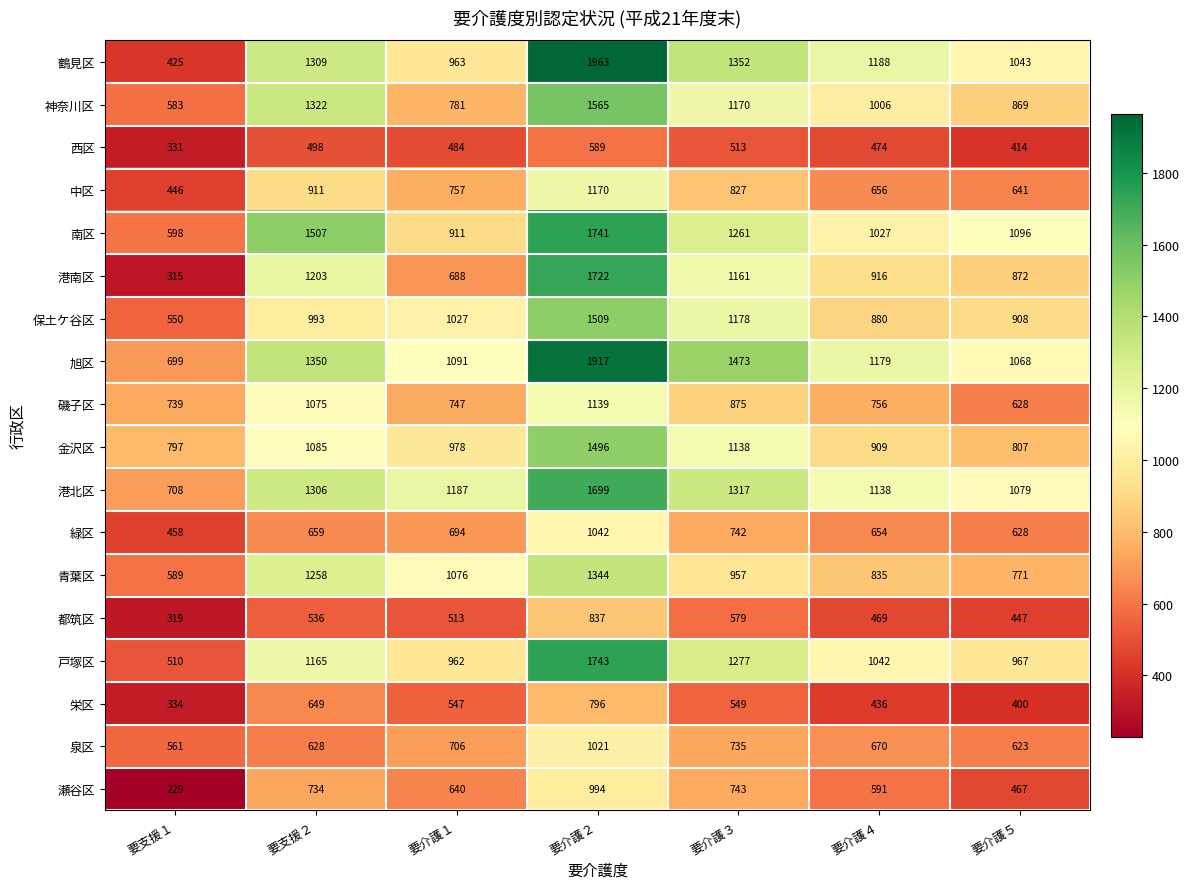

What is the approximate value of 金沢区 at 要支援１, to the nearest 50?

800